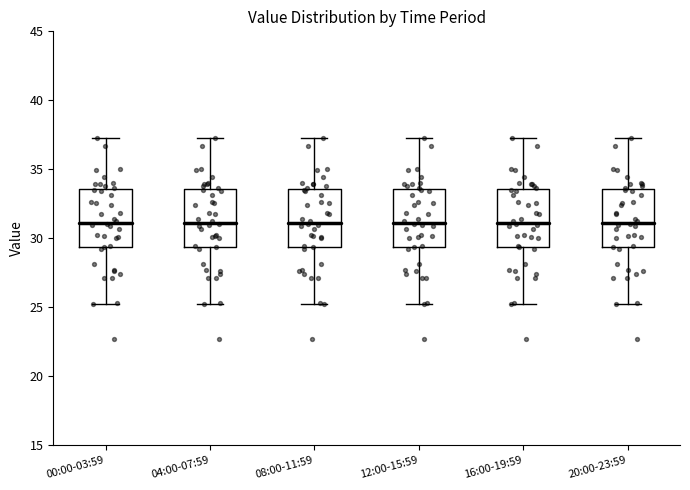

Where does the lower whisker of the box for 04:00-07:59 end on the y-axis? The values are not printed on the chart, so give them approximately, as read against the axis.

25.0